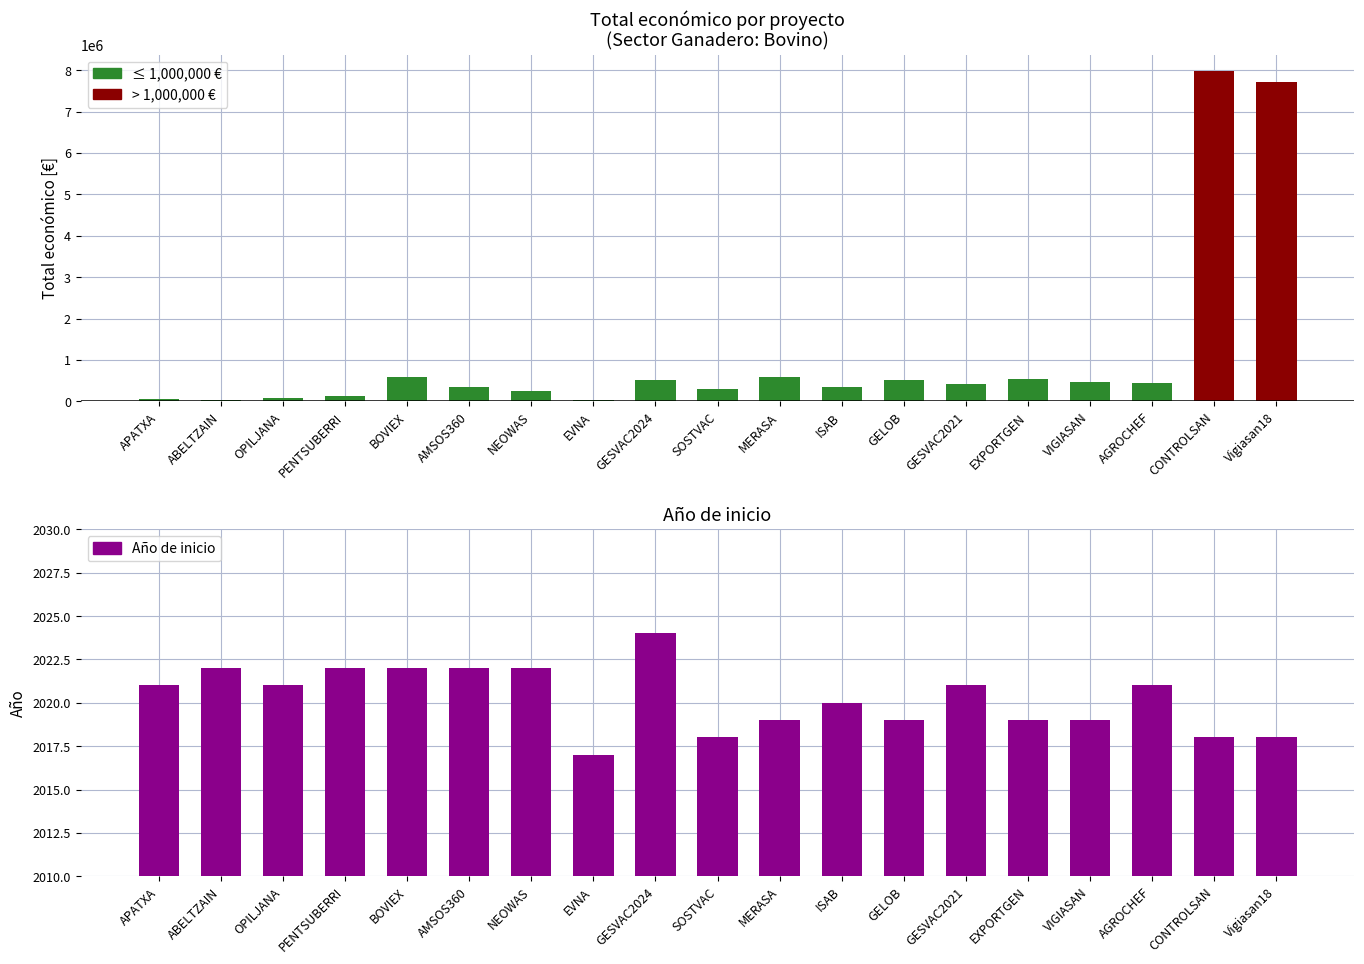

What is the difference between the maximum and minimum values in the >1M € series?

7977125.0